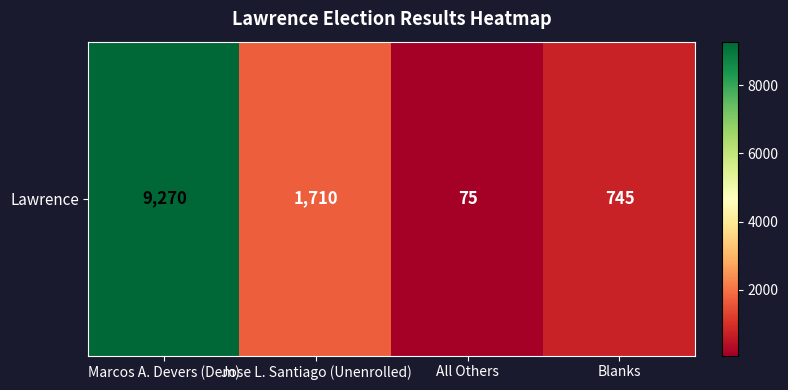

The chart shows a value of 1710 at Jose L. Santiago (Unenrolled). True or false?

True